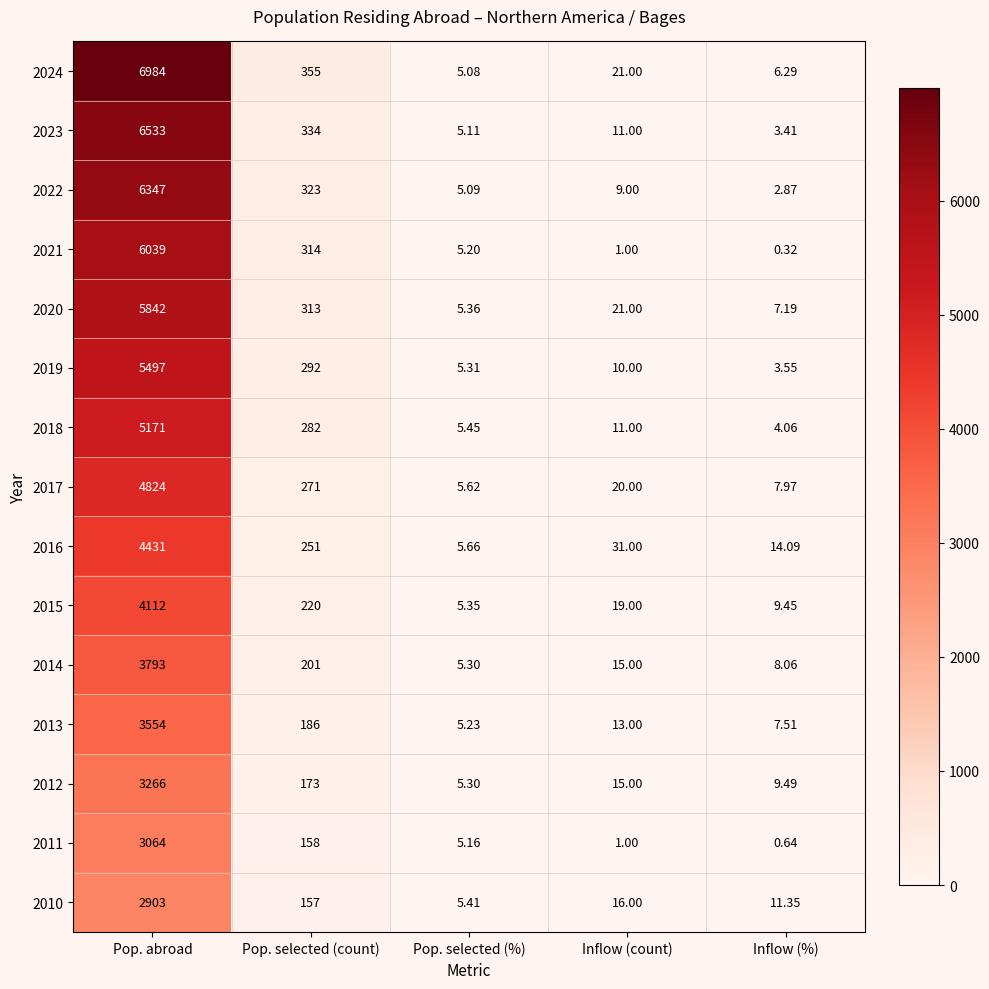

Which category has the highest value in the 2024 series?

Pop. abroad